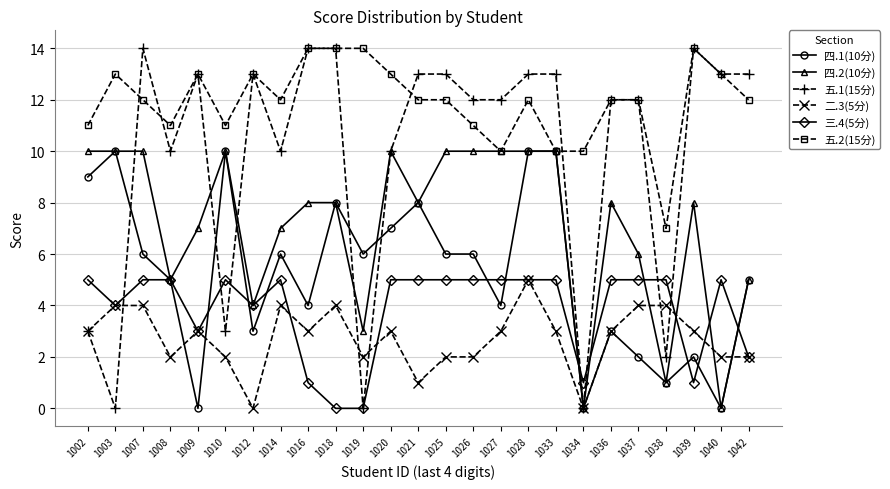

Read the 二.3(5分) value at 1010.

2